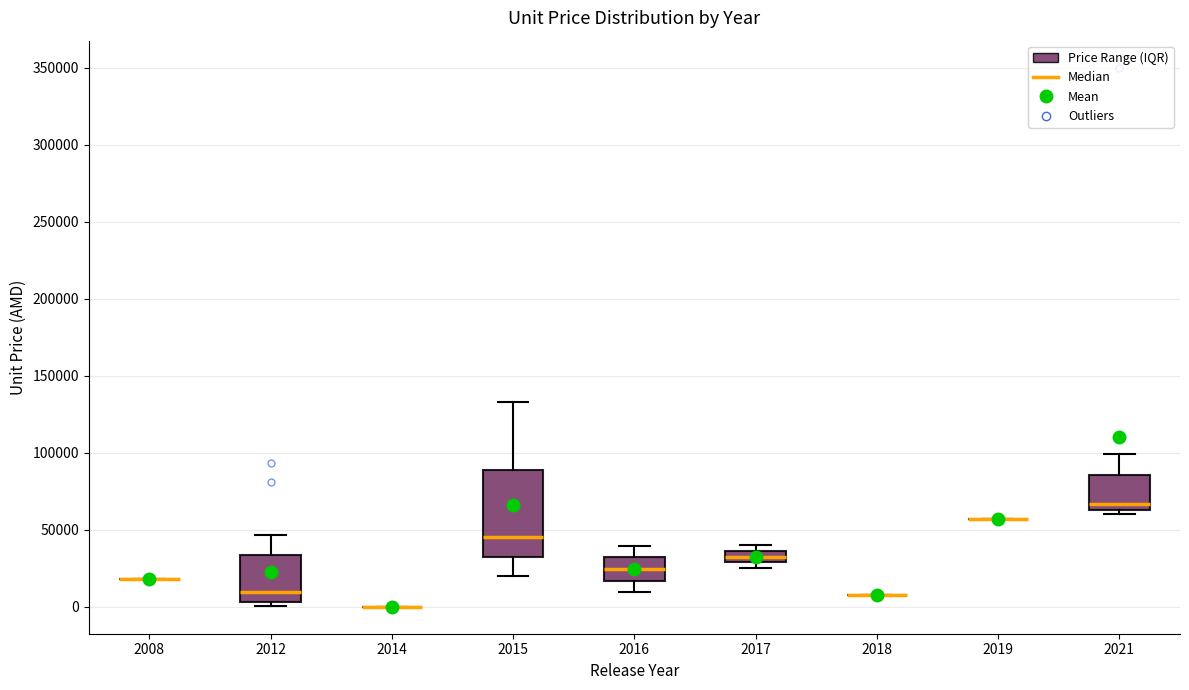

Comparing the boxes themselves (not the whiskers), which one is the tallest?

2015